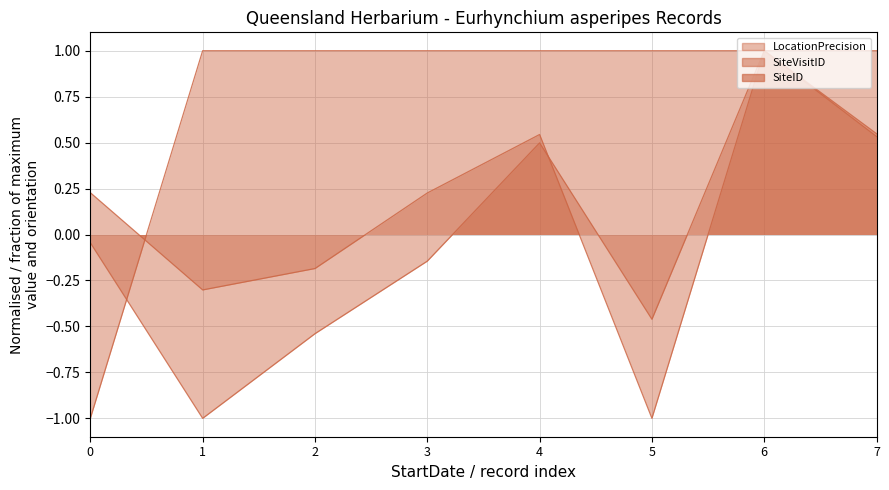

What is the difference between the maximum and minimum values in the SiteID series?

2.0